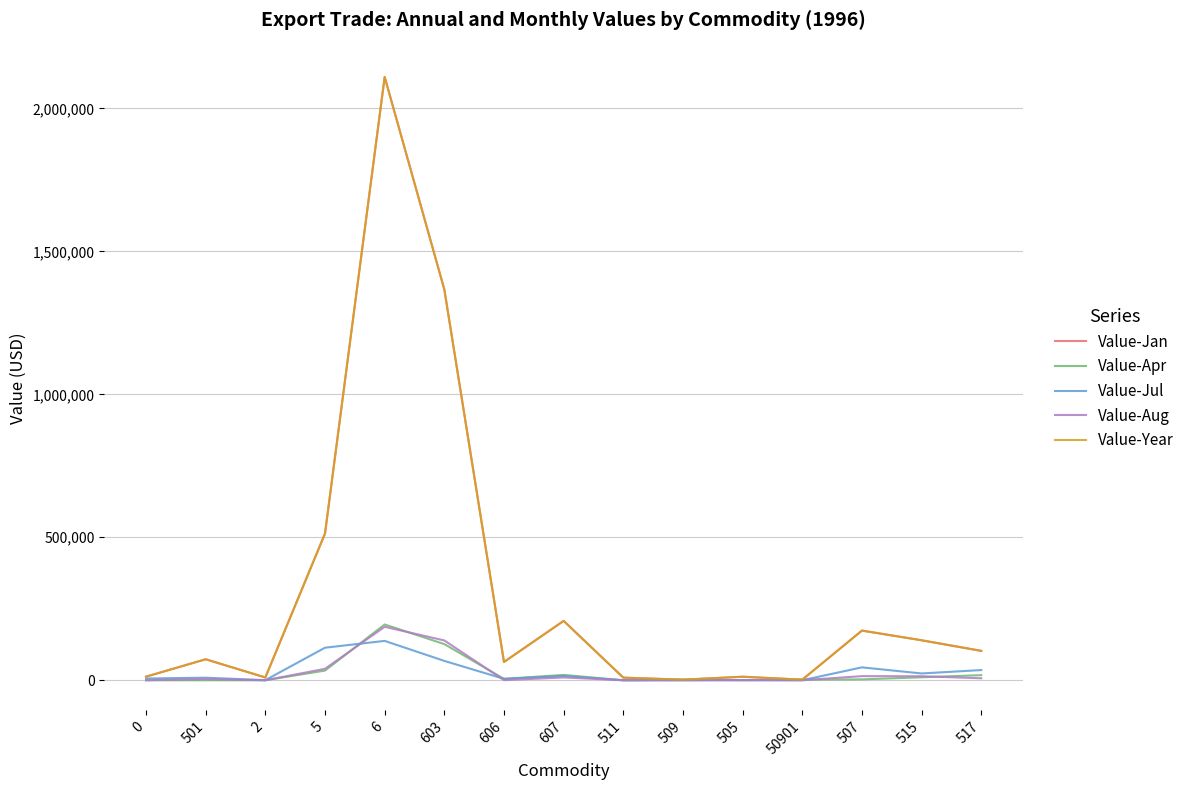

What is the average value of the Value-Apr series?

27660